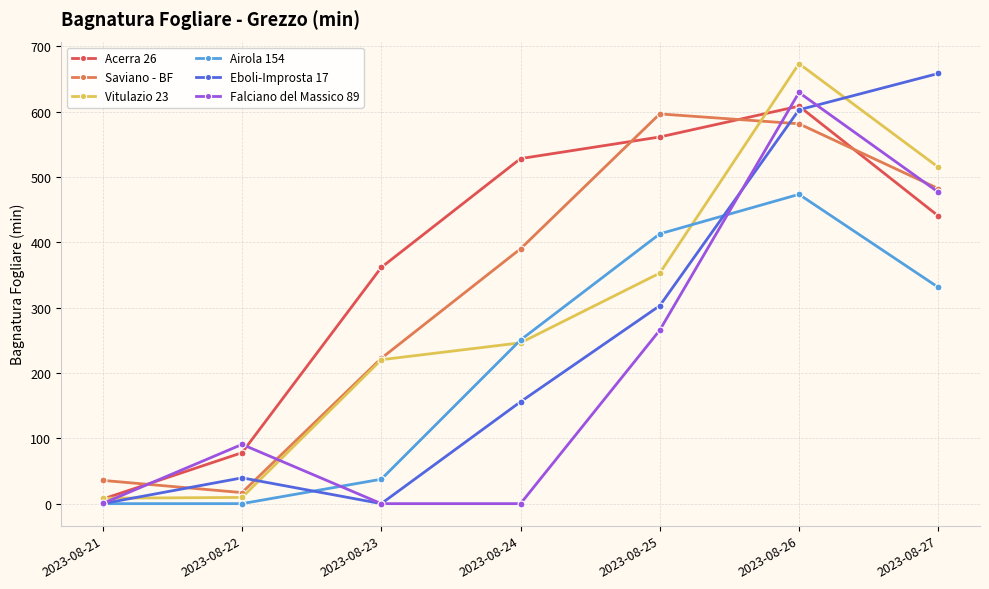

After their last crossing, which series has the higher values: Falciano del Massico 89 or Acerra 26?

Falciano del Massico 89